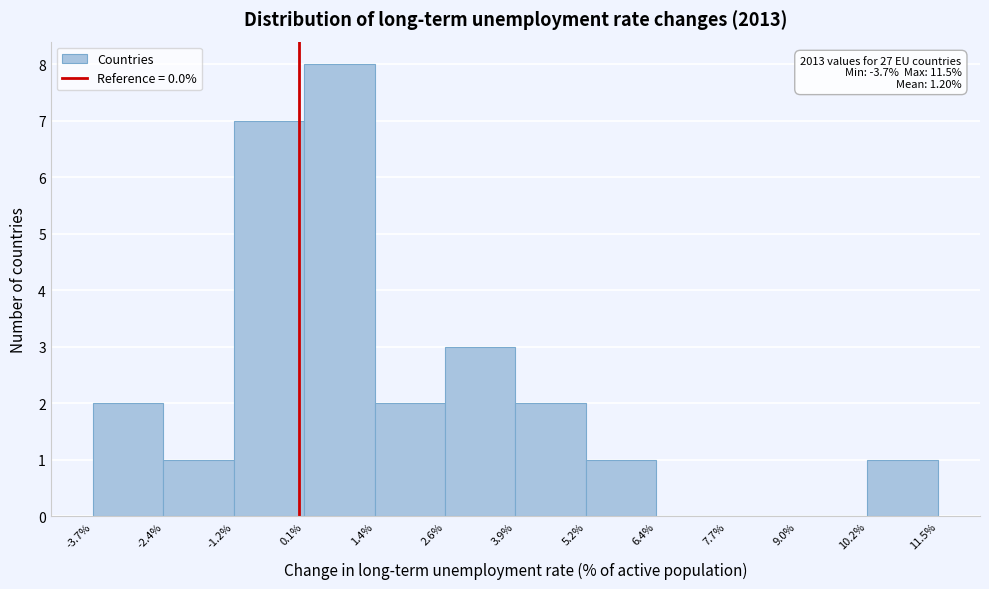

Over which range of the x-axis is the bar tallest?

0.1% to 1.4%